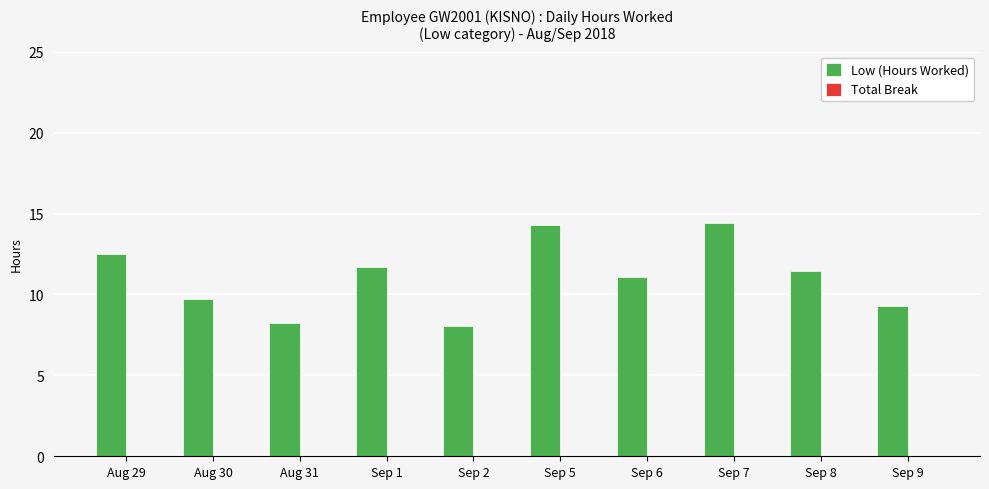

Approximately how many times larger is the value at Sep 8 compared to Sep 2?

1.4